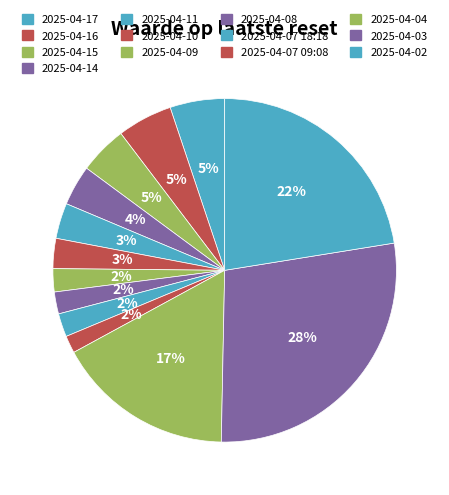

Which category has the smallest portion of the pie?

2025-04-07 09:08